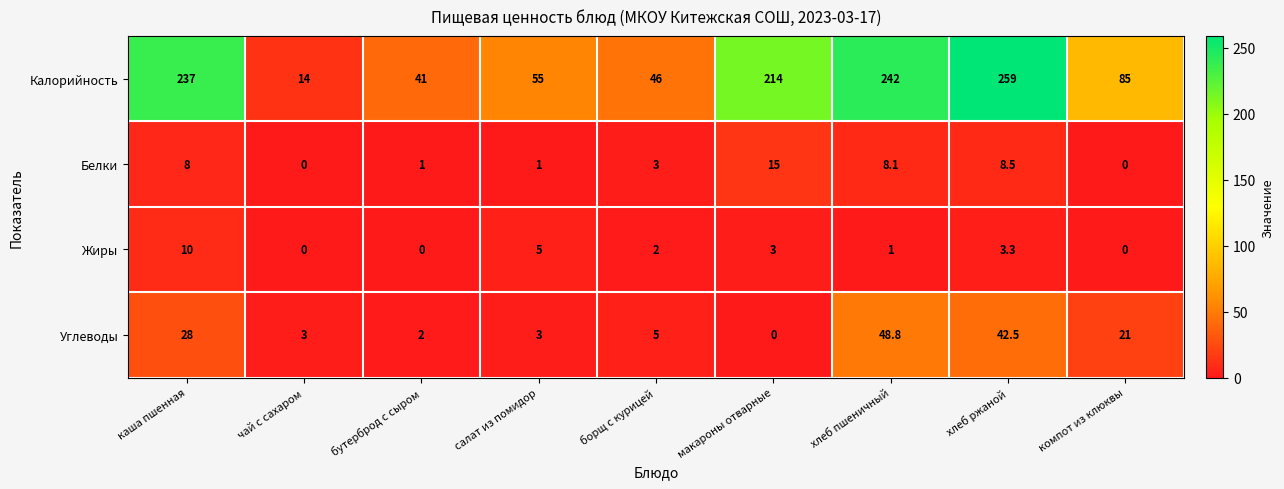

Where is Калорийность nearest to the value 136?

компот из клюквы